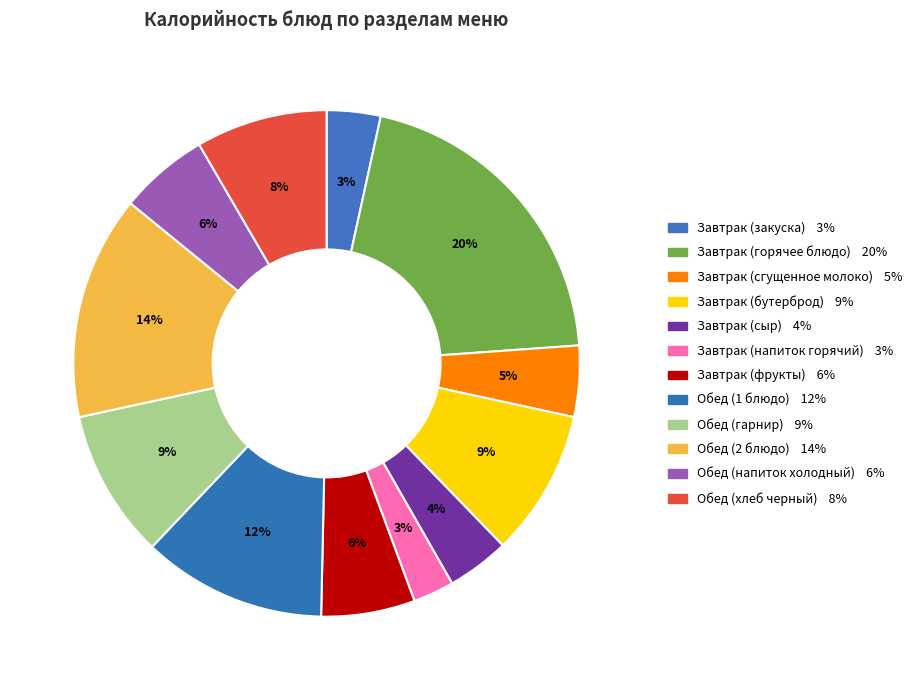

How many slices are in this pie chart?

12